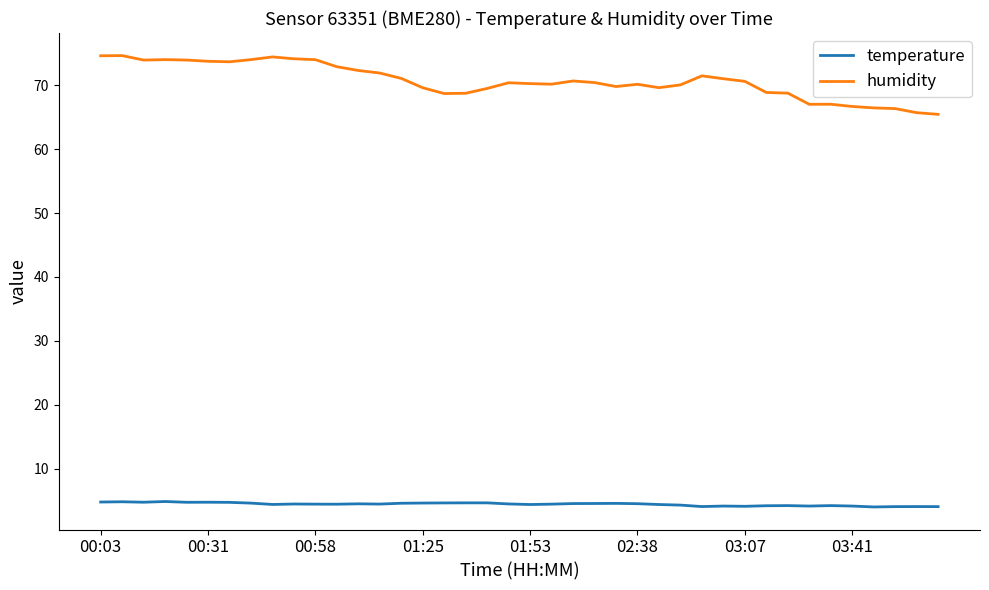

Rank the series by their maximum value, from highest to lowest.

humidity, temperature